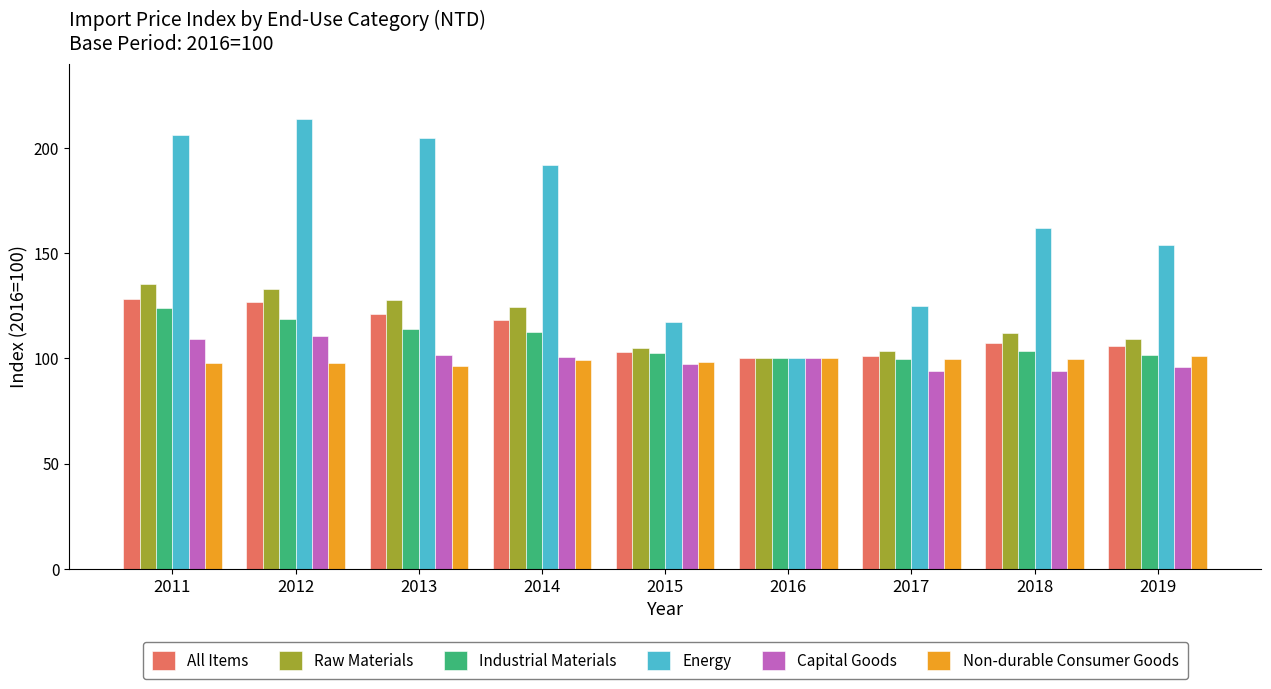

What is the approximate value of Non-durable Consumer Goods at 2014?

99.1